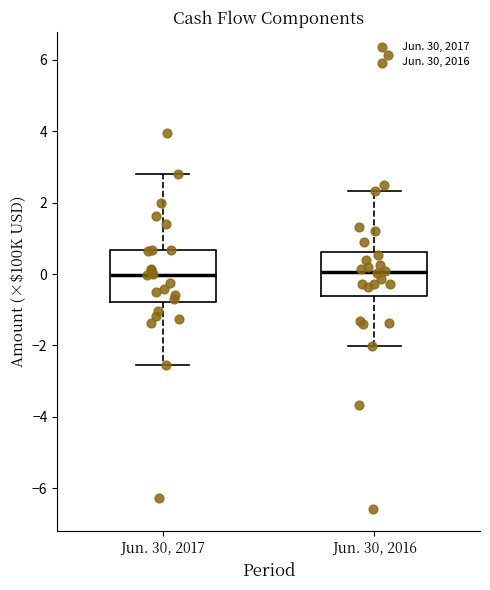

Comparing the boxes themselves (not the whiskers), which one is the tallest?

Jun. 30, 2017